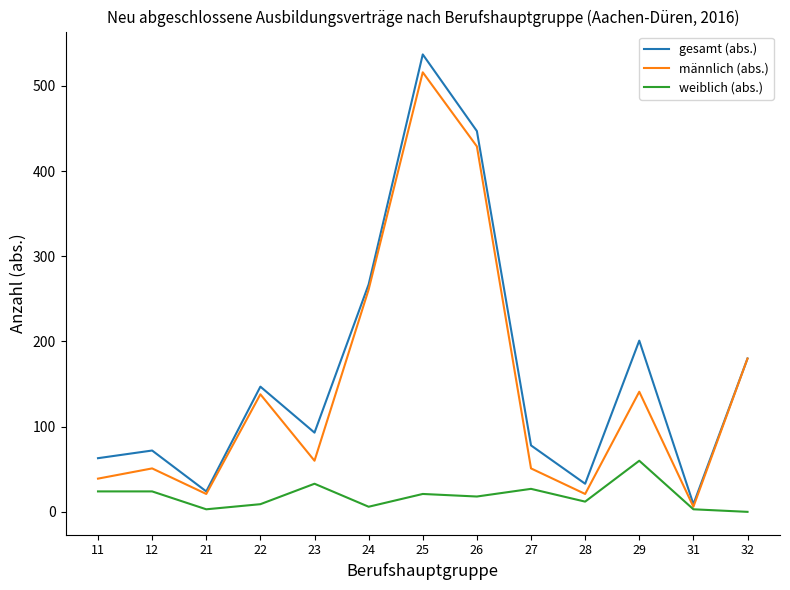

True or false: weiblich (abs.) has more than 1 points higher than both neighbors.

True